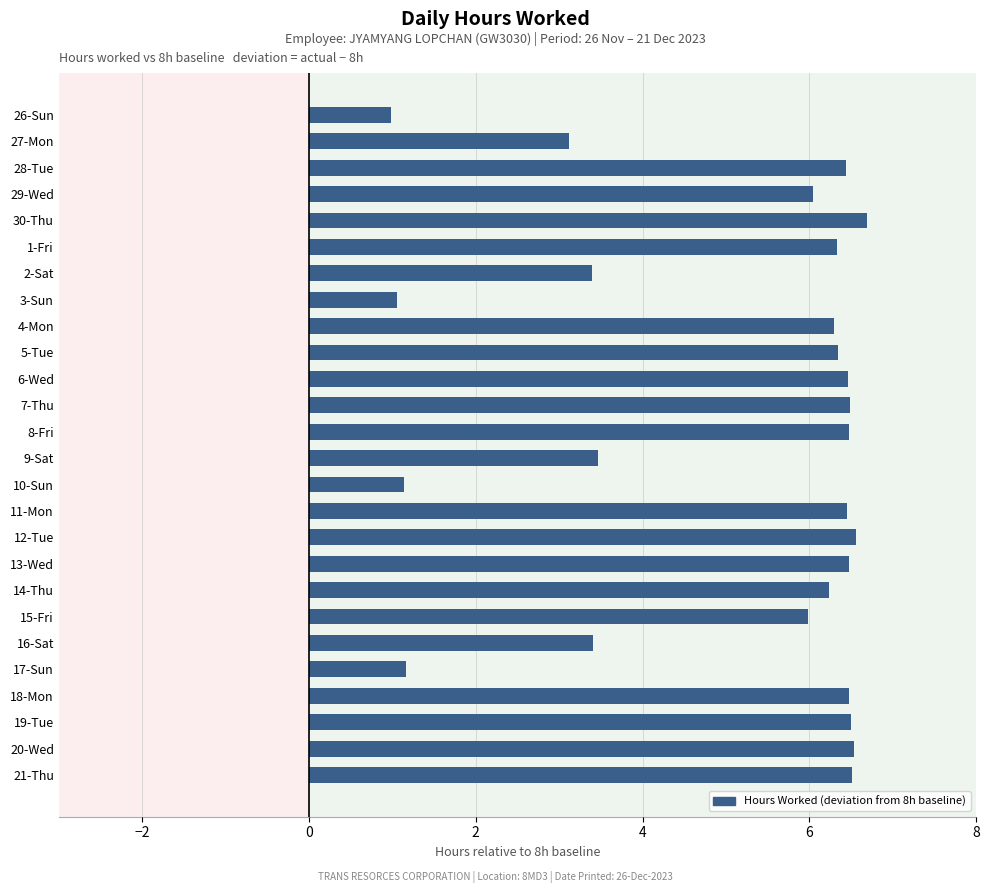

True or false: the data shows 5.1 at 16-Sat.

False